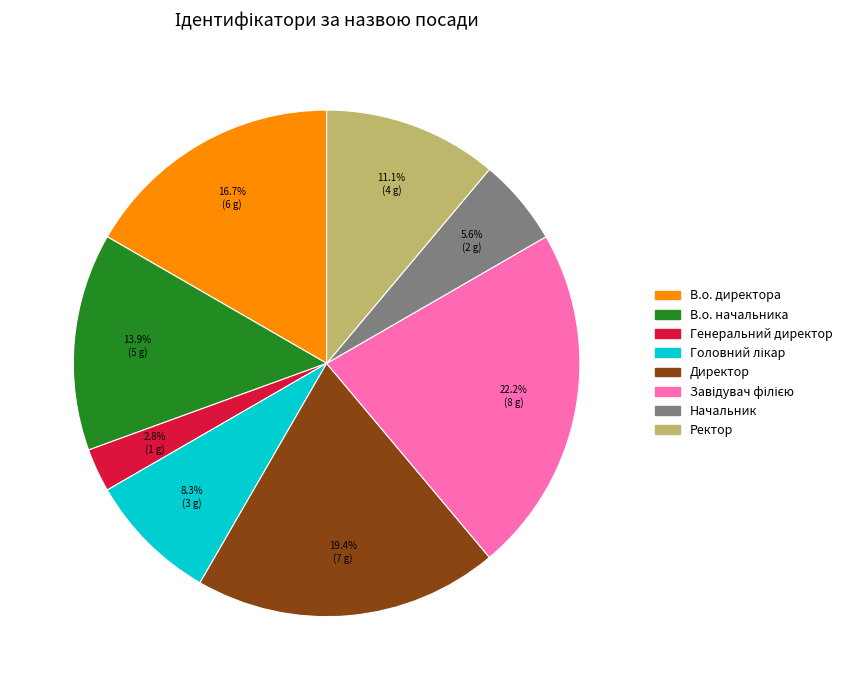

Is there any slice that represents more than half of the pie?

No